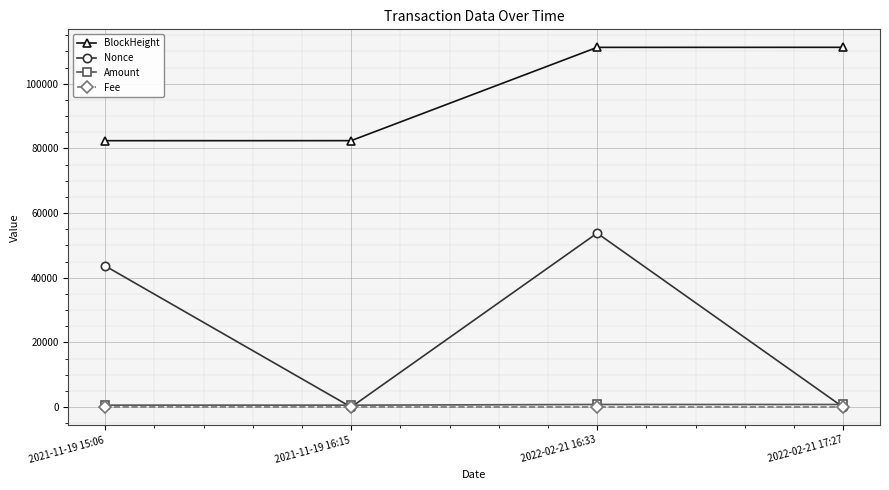

Does the chart display data point markers on the line(s)?

Yes